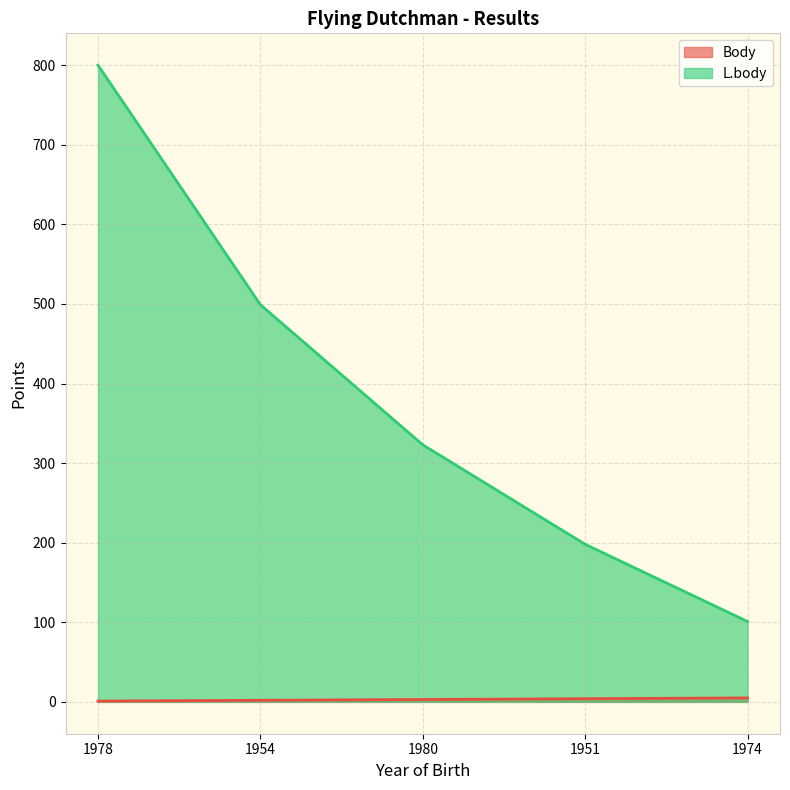

What position from the left is 1978?

1